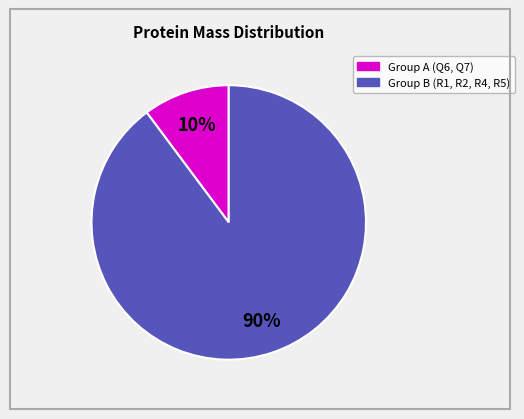

To the nearest percent, what is the difference between the largest and smallest slice percentages?

80%